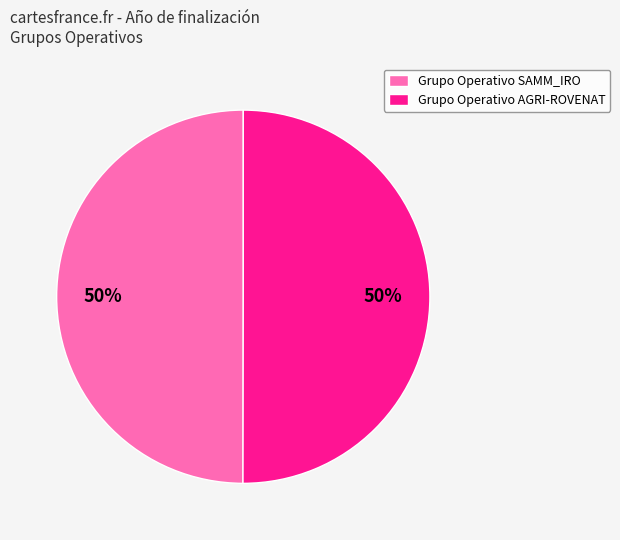

Count the number of slices in the pie.

2